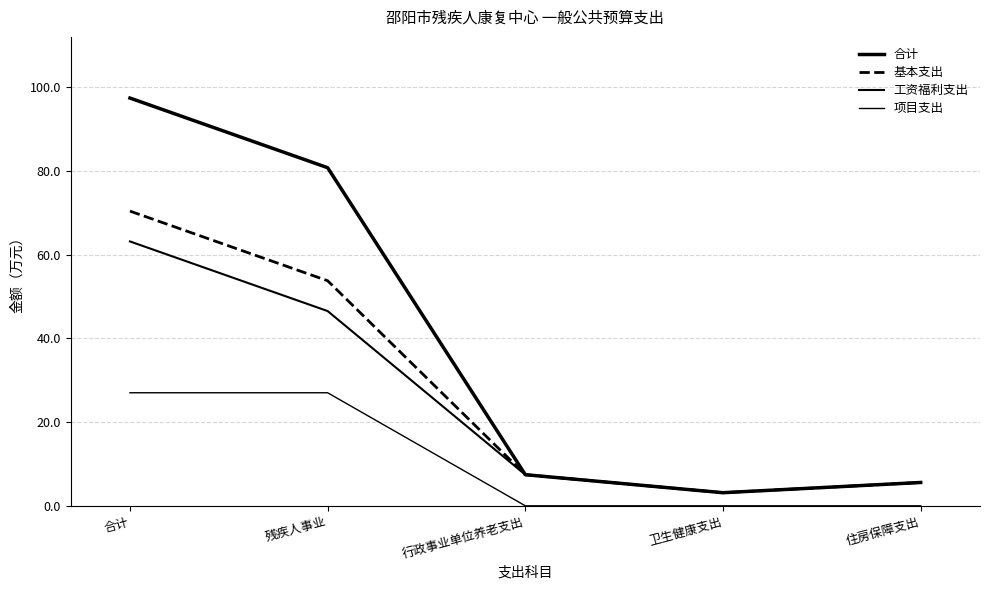

Which series has the largest total across all categories?

合计